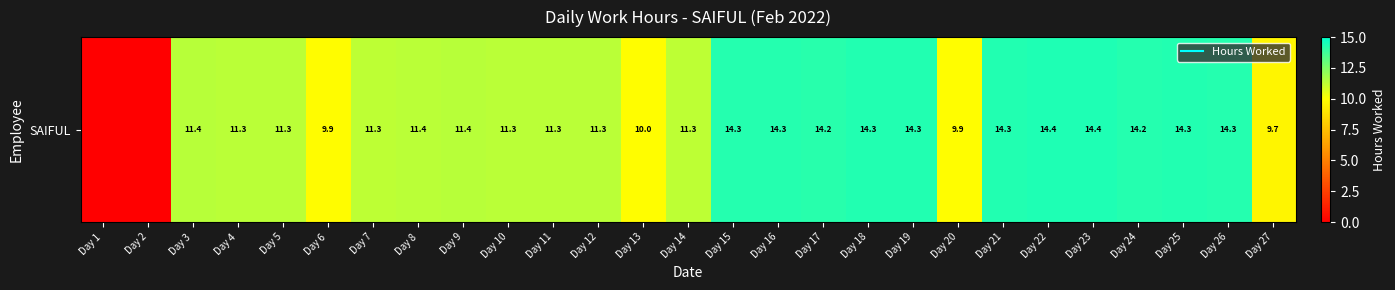

The value at Day 5 is 6.0. True or false?

False